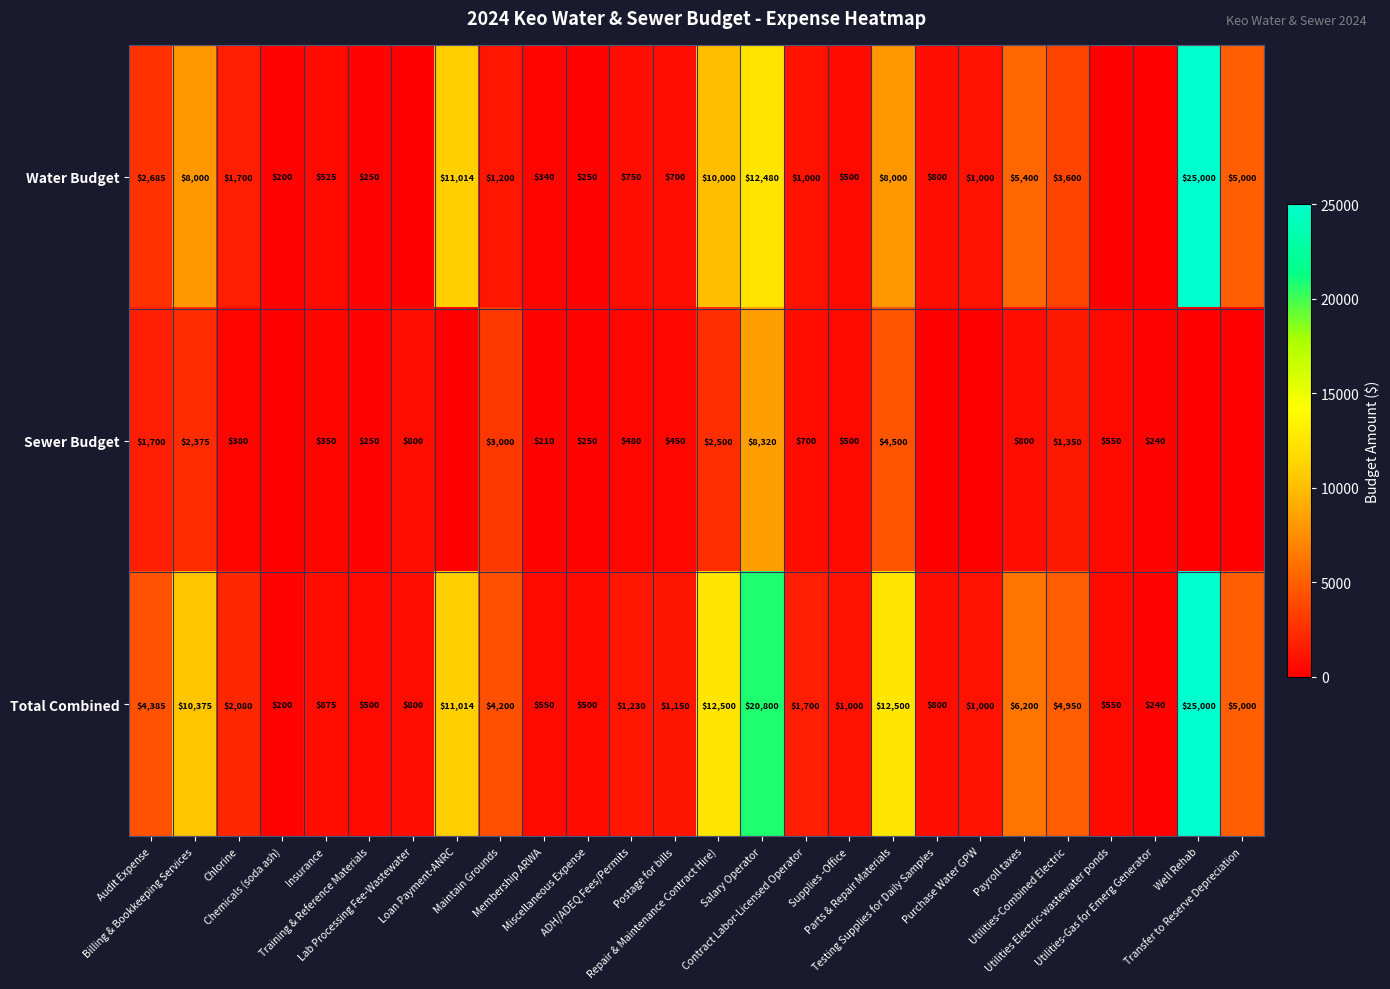

What is the average value of the Total Combined series?

5004